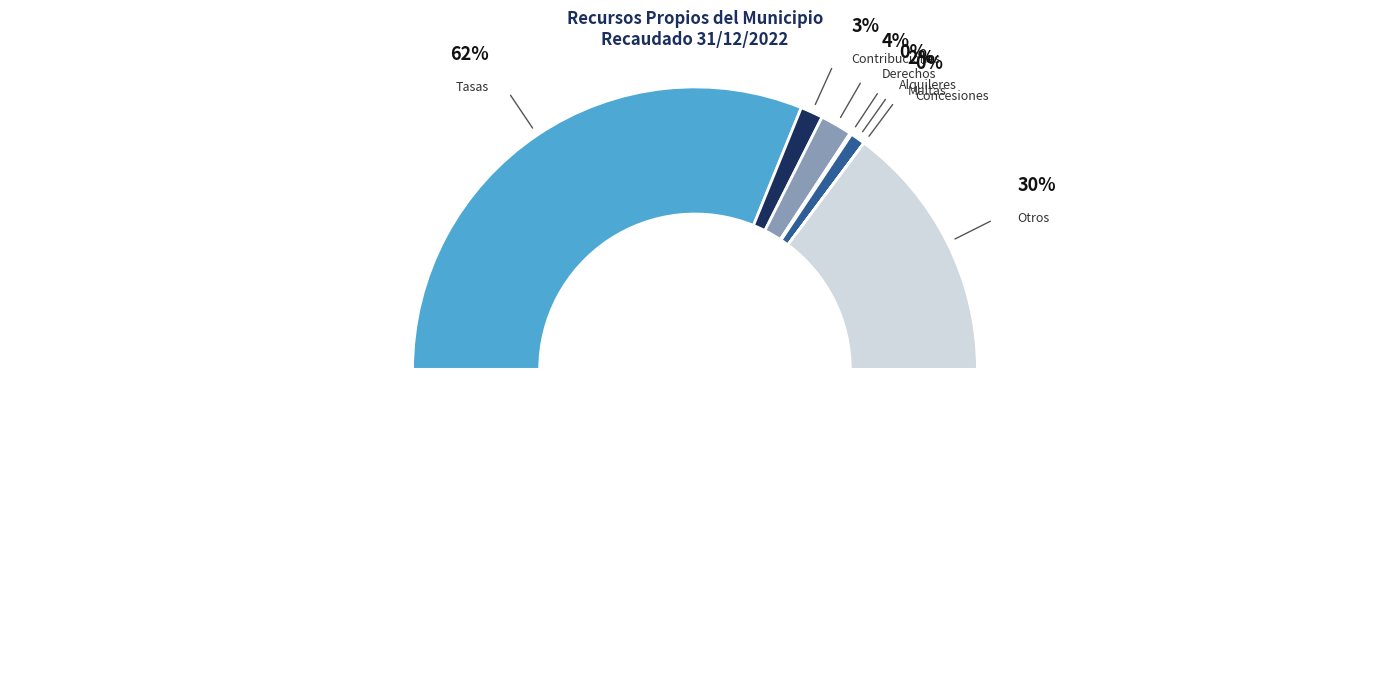

What is the smallest slice in the pie chart?

Concesiones